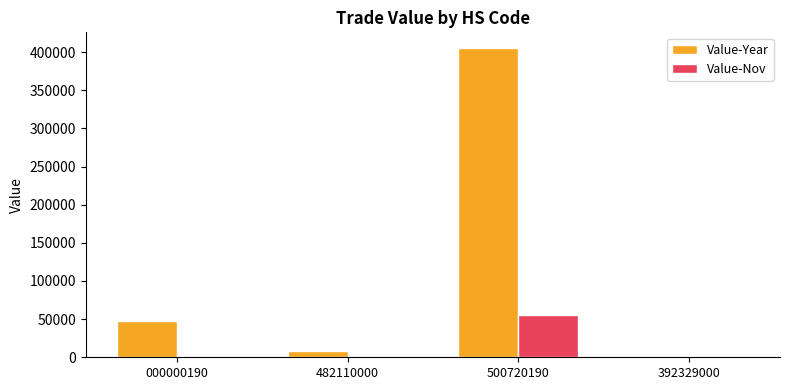

What is the difference between the Value-Nov values at 000000190 and 482110000?

663